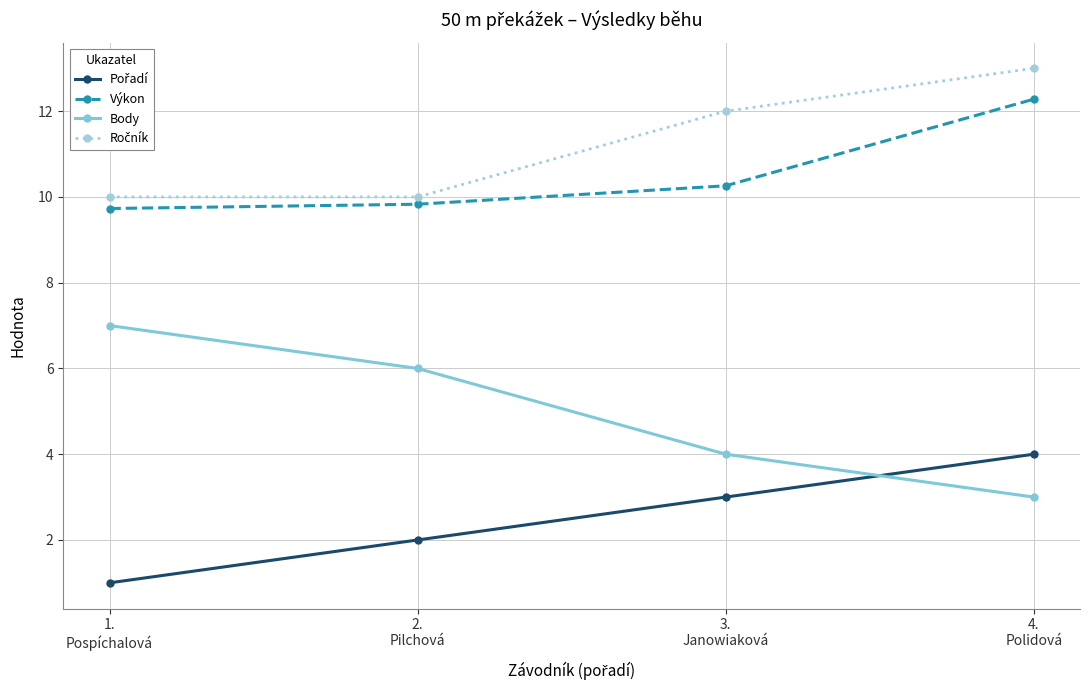

How many values in the Výkon series are below 10?

2